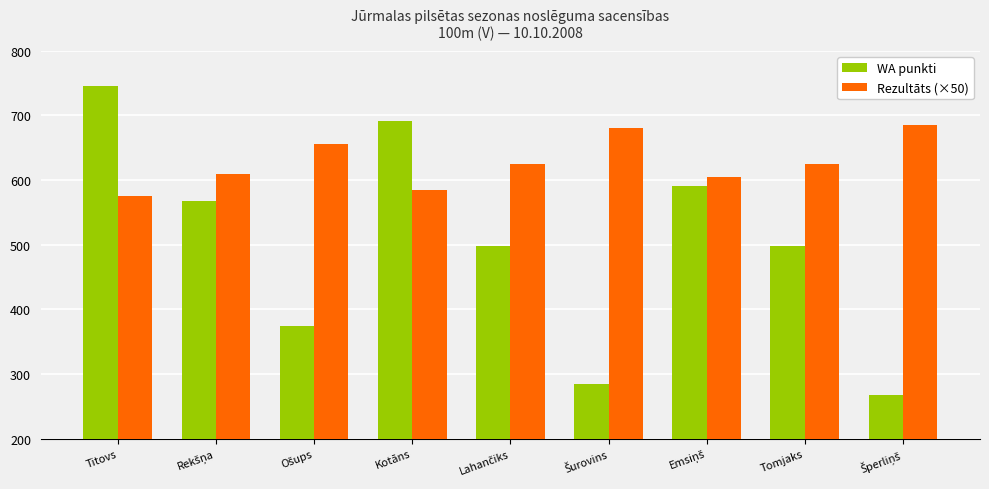

The value of Rezultāts (×50) at Tomjaks is 625. True or false?

True